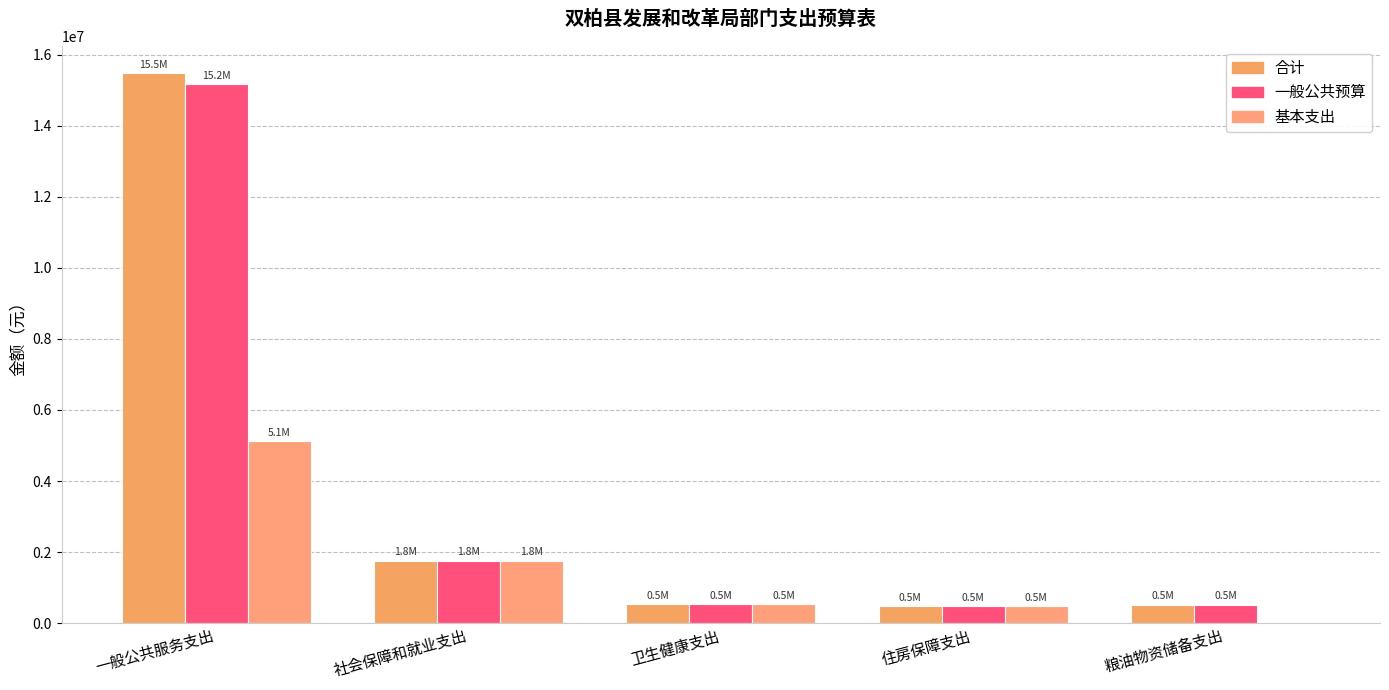

The value of 合计 at 社会保障和就业支出 is 1762818.1. True or false?

True